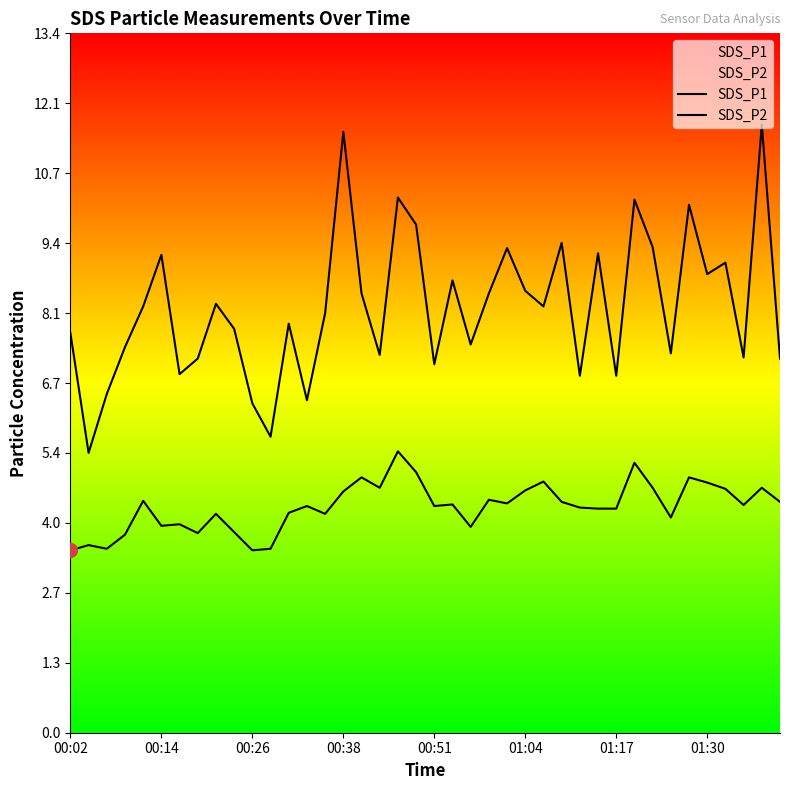

At which category is the sum across all series the highest?

38